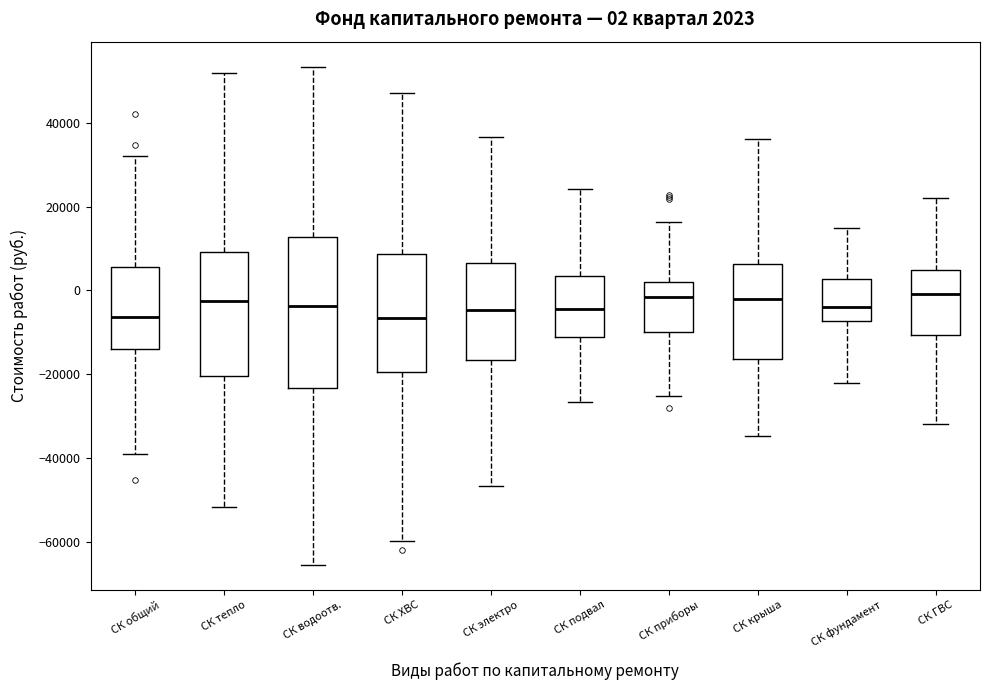

Comparing the boxes themselves (not the whiskers), which one is the tallest?

СК водоотв.